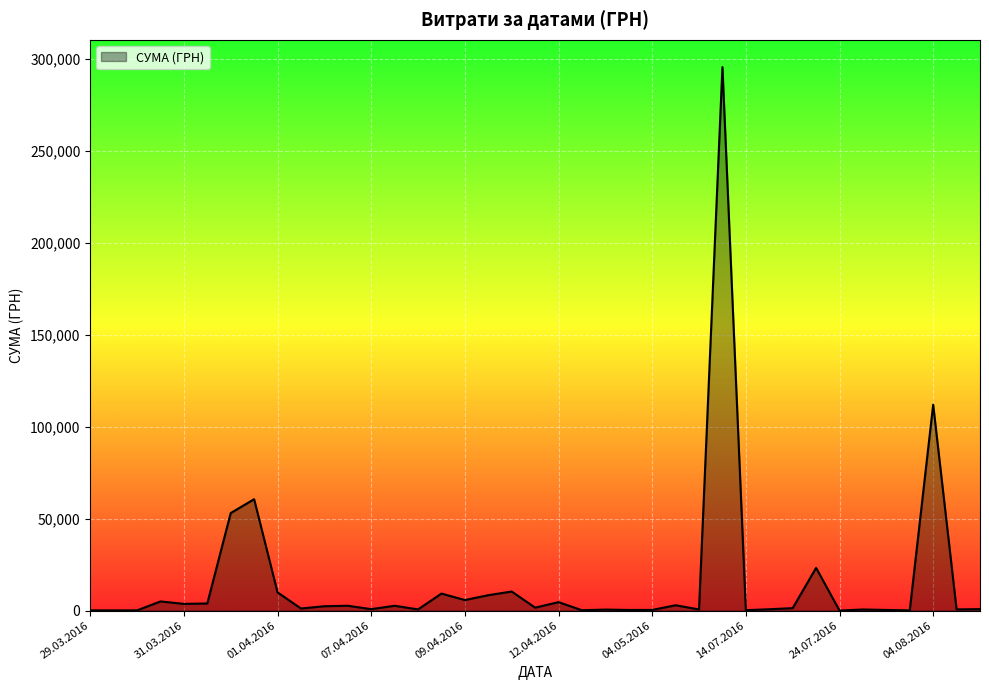

What is the difference between the maximum and minimum values?

295627.4